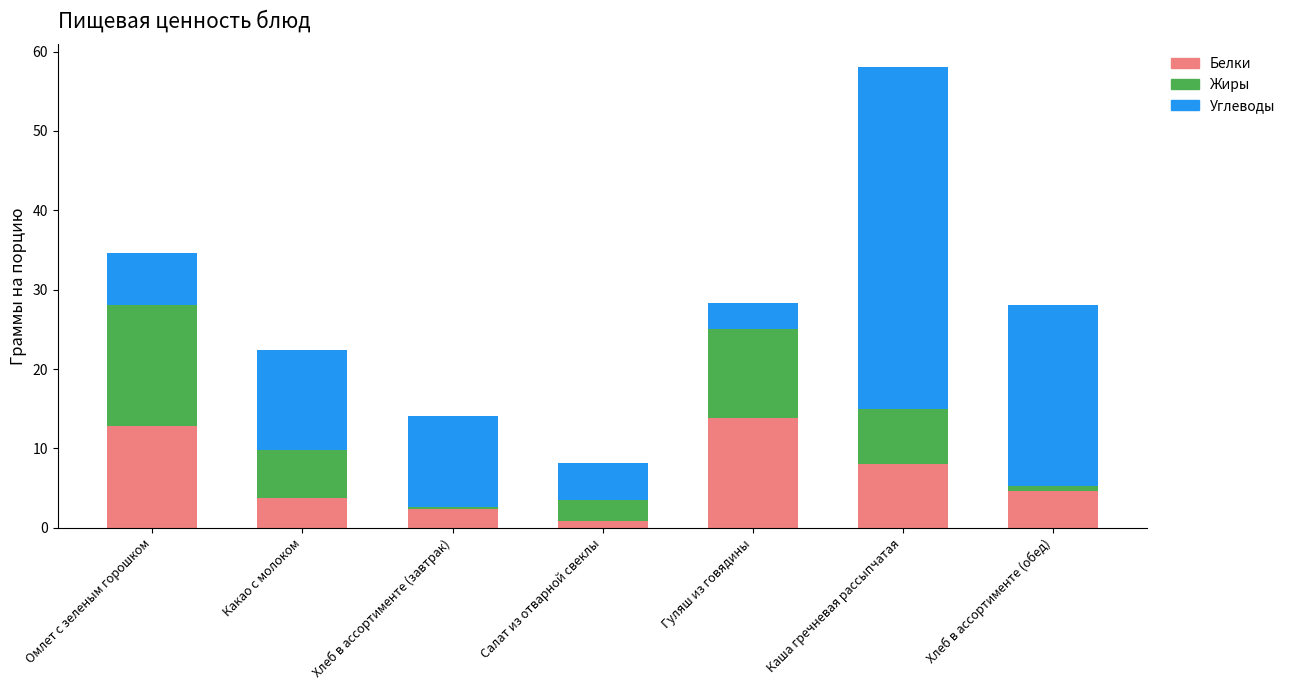

Which category has the lowest value in the Белки series?

Салат из отварной свеклы